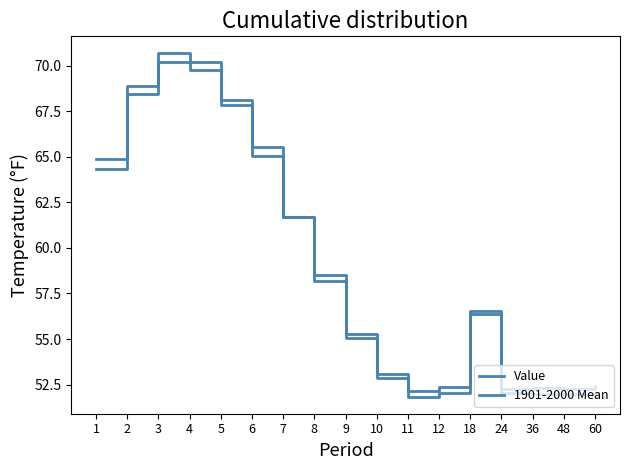

At which label does 1901-2000 Mean reach its peak?

3